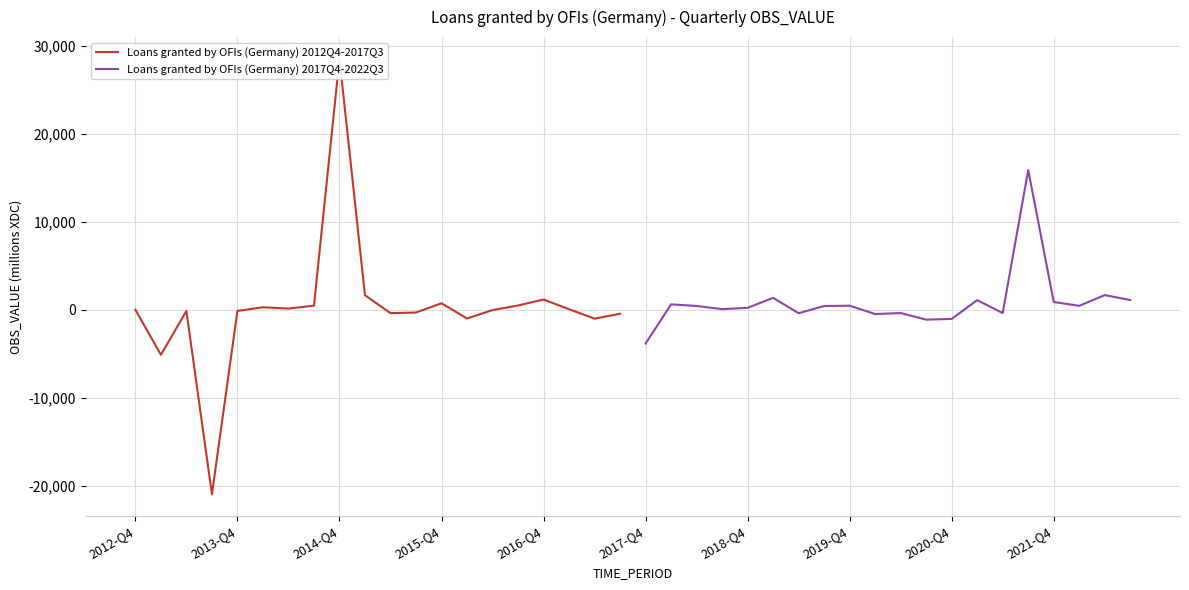

How many lines are shown in the chart?

2